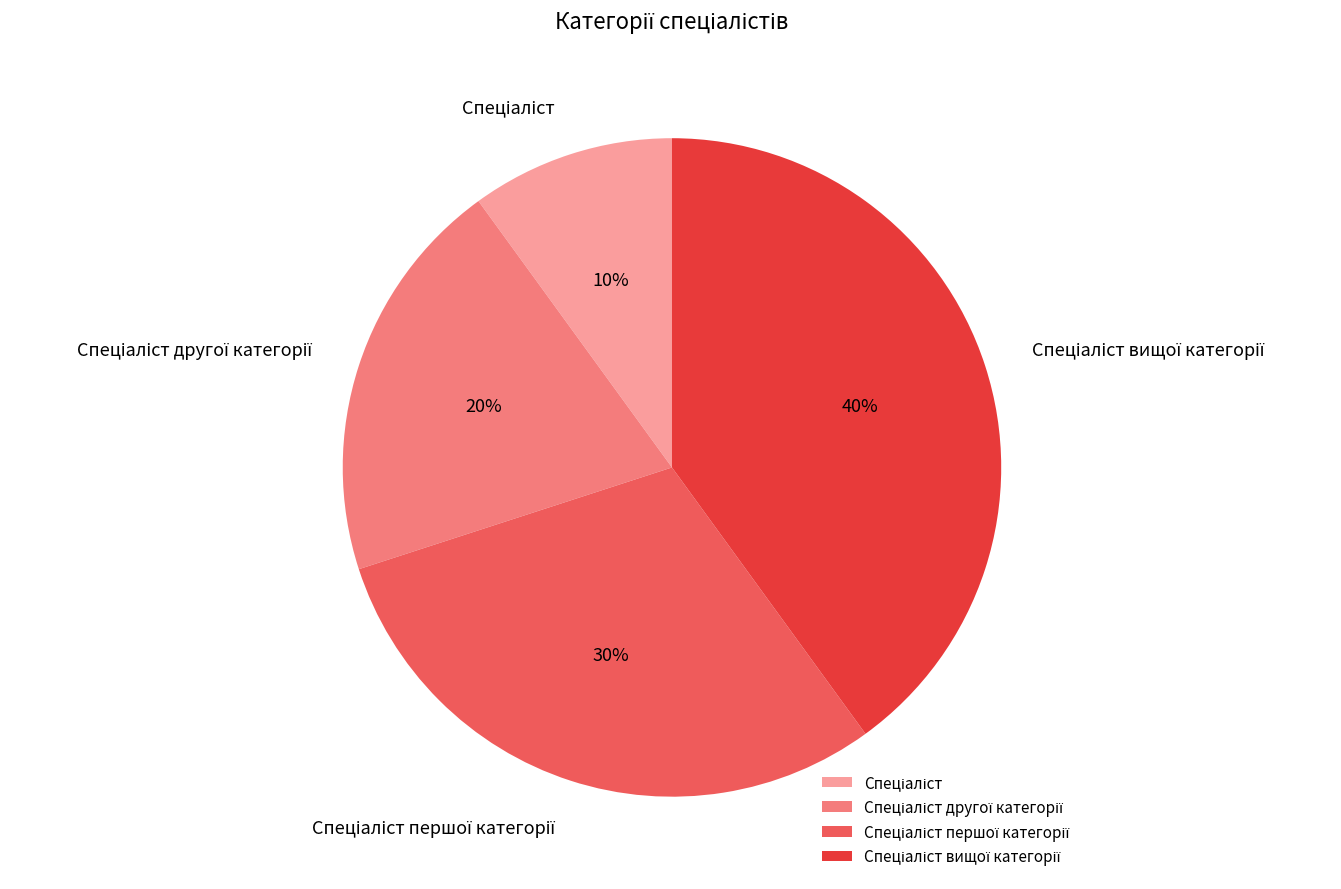

To the nearest percent, what is the difference between the largest and smallest slice percentages?

30%